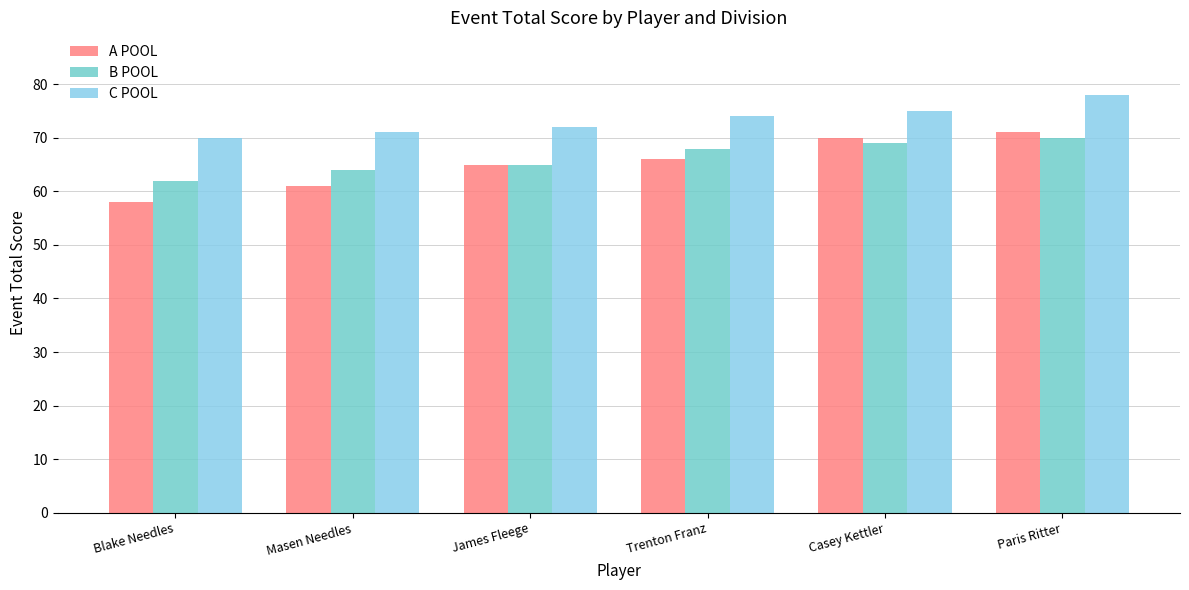

Is it true that A POOL equals 15 at Blake Needles?

False